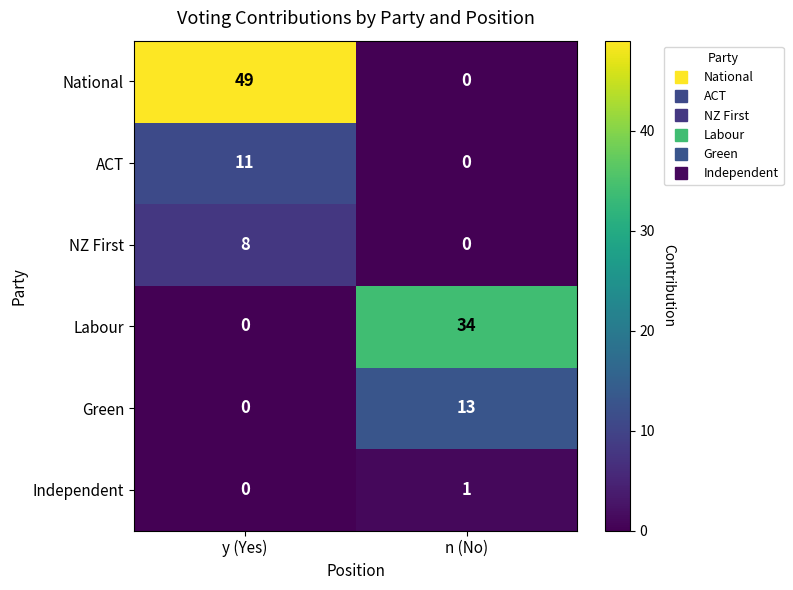

What is the average value of the Labour series?

17